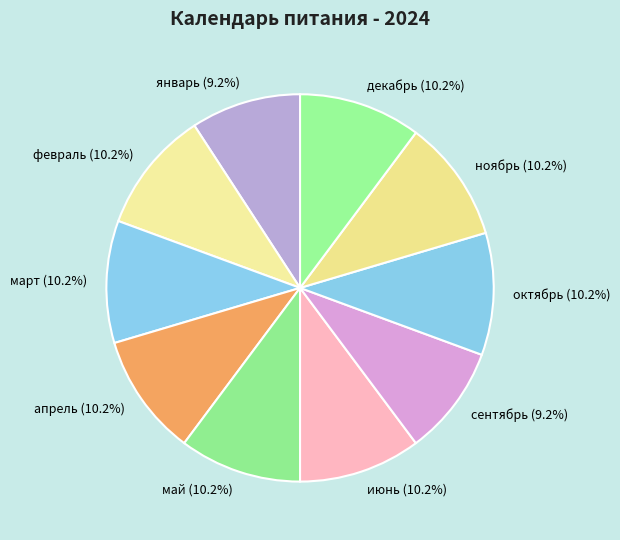

How many slices are in this pie chart?

10